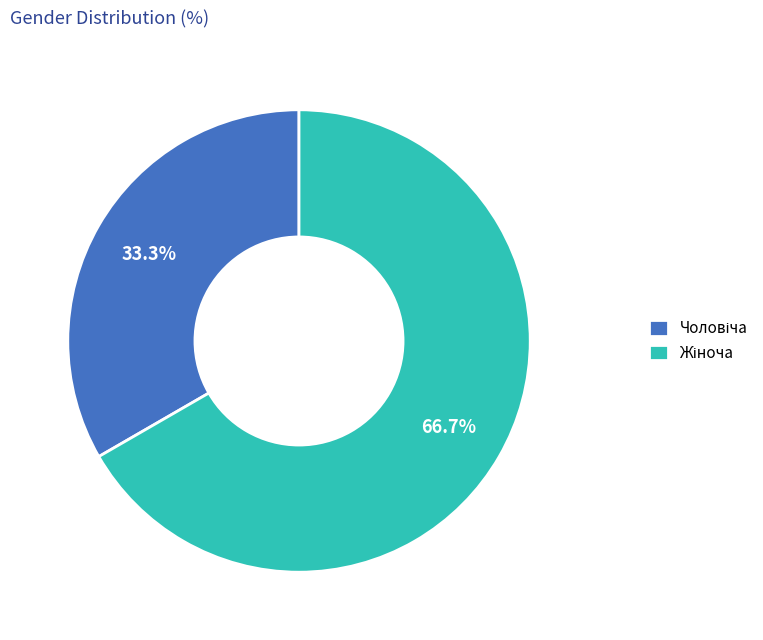

Is there any slice that represents more than half of the pie?

Yes